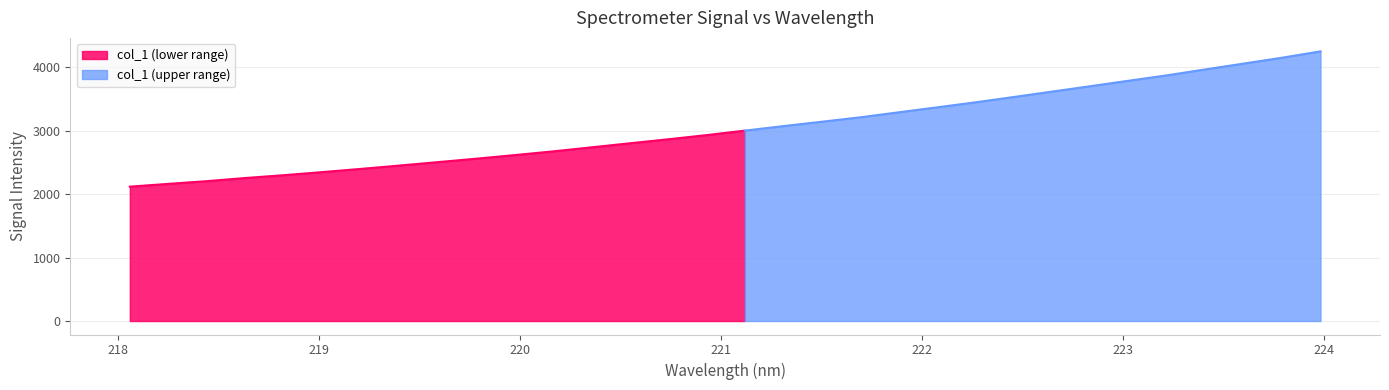

What is the label of the 15th point from the right?

221.3083